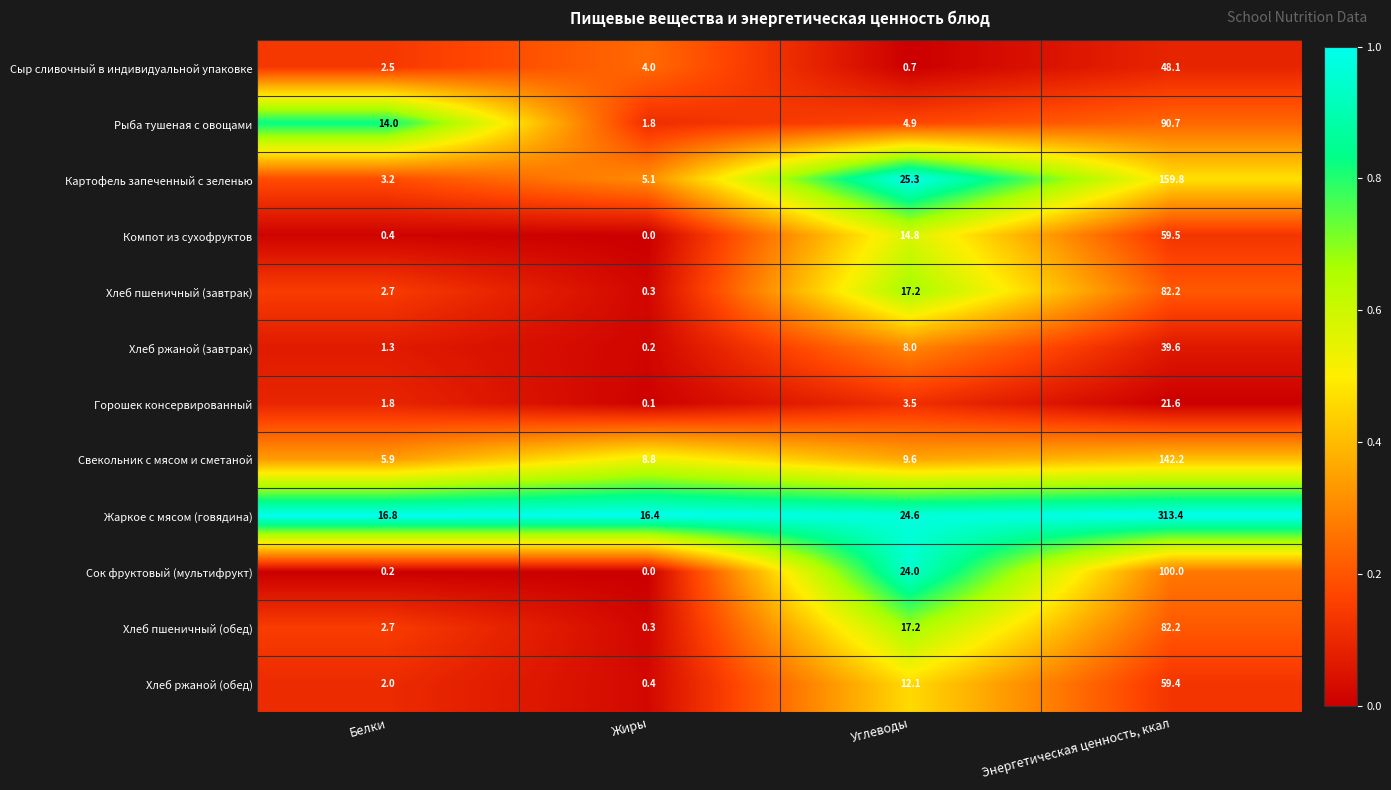

The Хлеб ржаной (обед) series shows 20.1 at Углеводы. True or false?

False